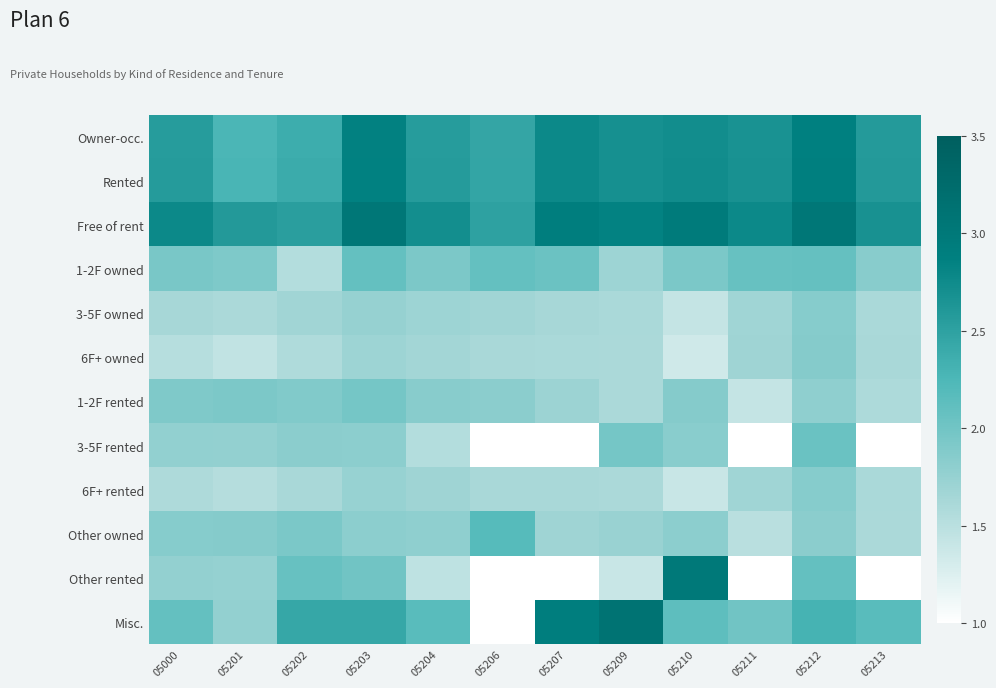

Which series has the largest total across all categories?

Free of rent